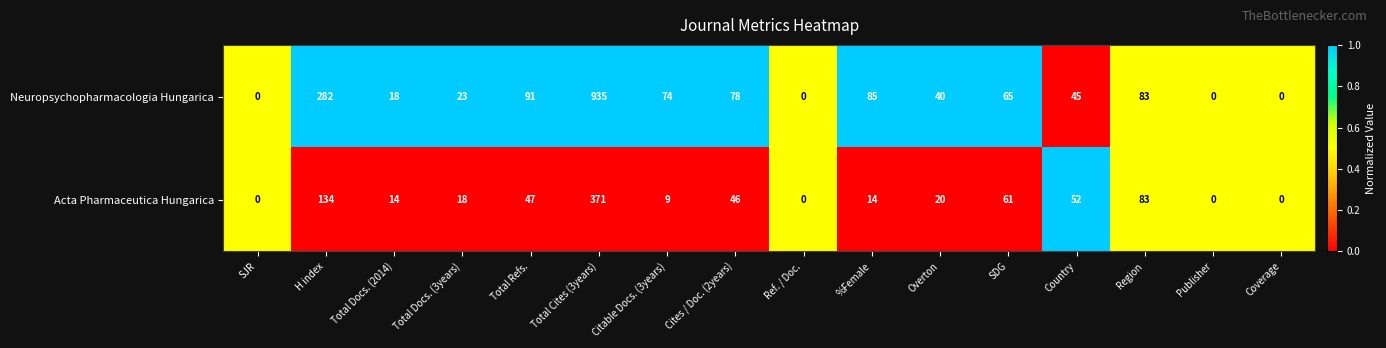

What is the maximum value shown in the chart?

935